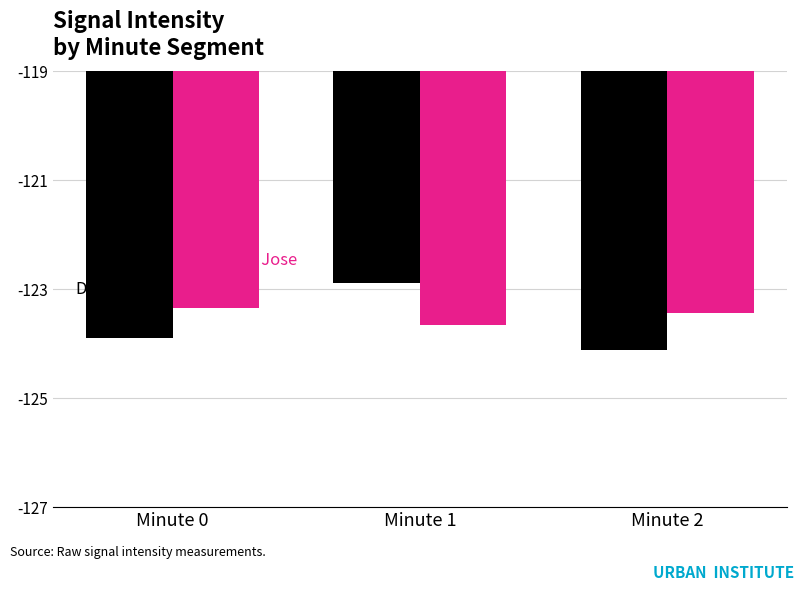

Which label corresponds to the largest value in the chart?

Minute 1